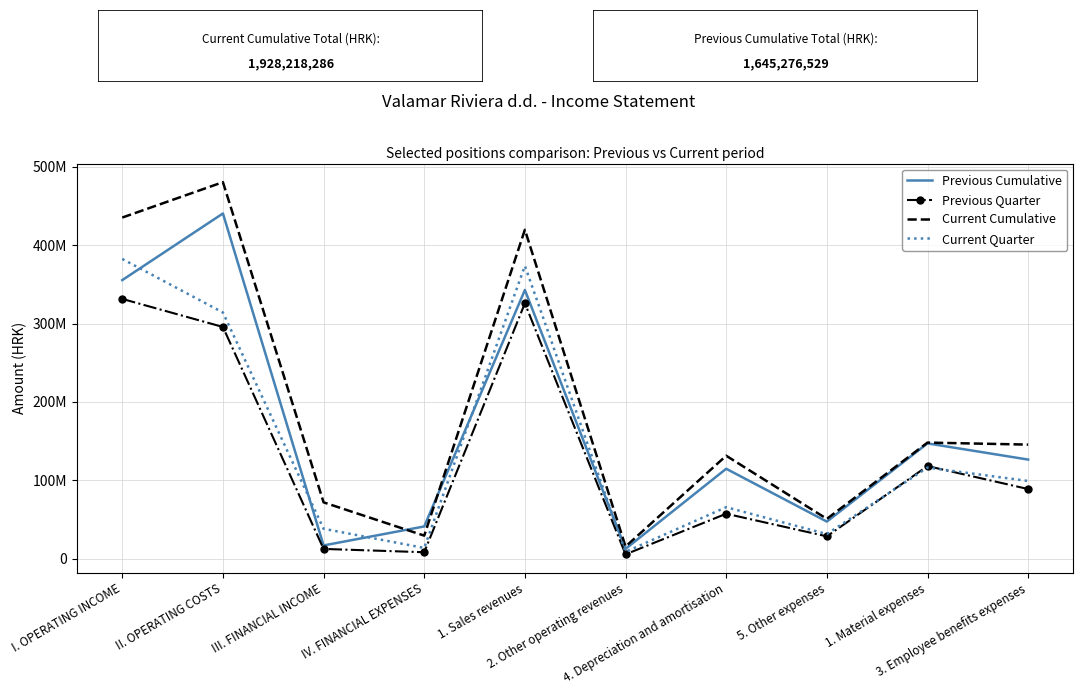

Which series has the largest total across all categories?

Current Cumulative